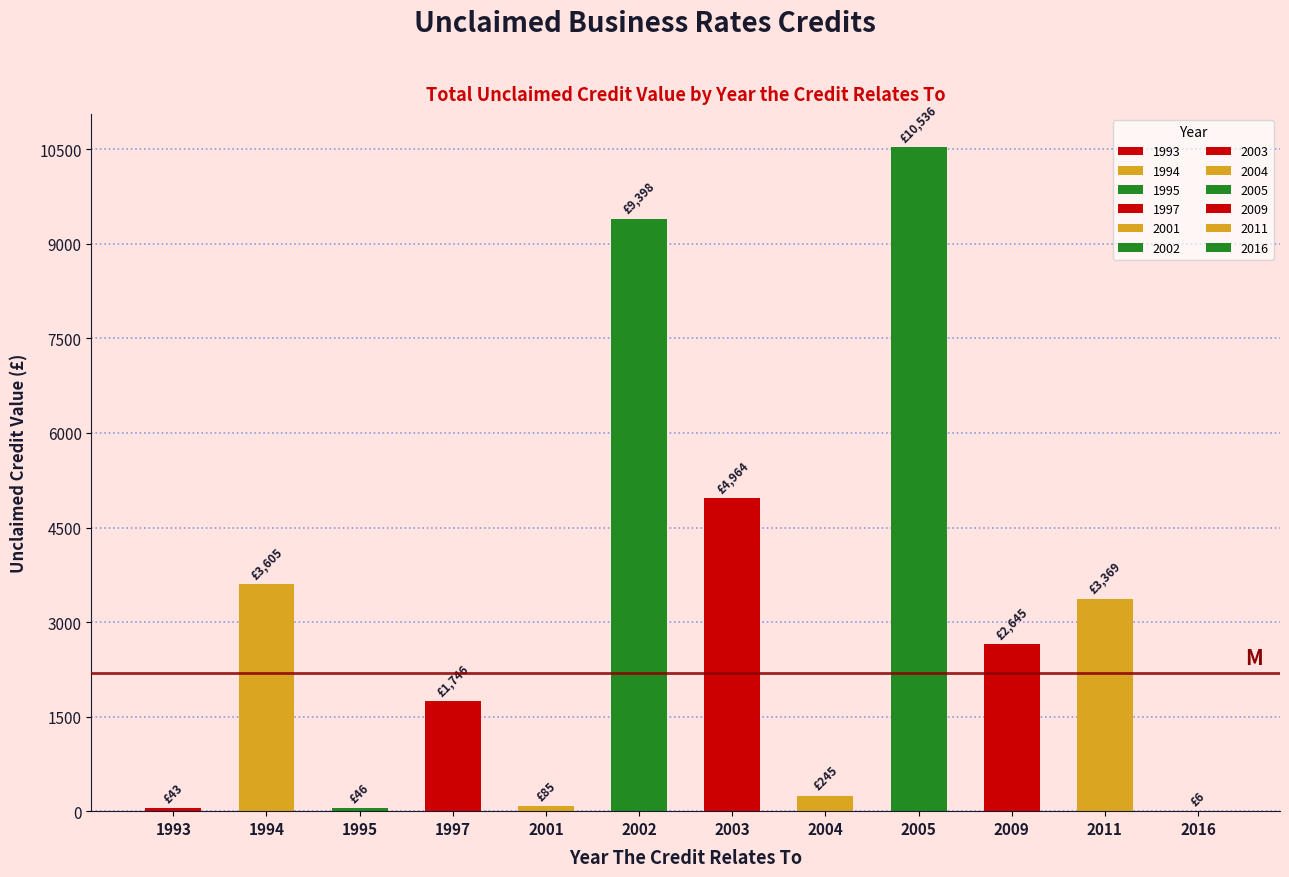

True or false: the data shows 45.7 at 1995.

True